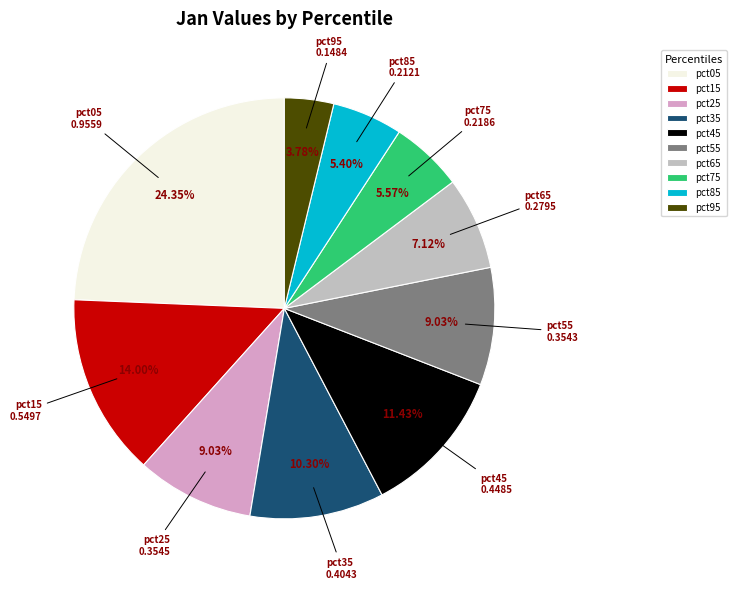

Does any single category account for the majority?

No